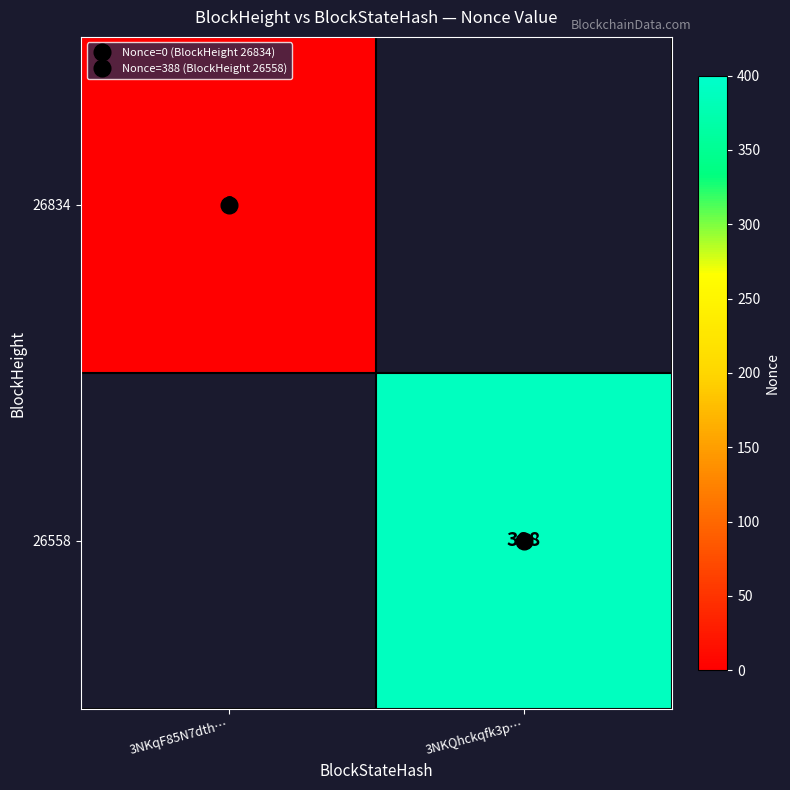

The value of 26834 at 3NKqF85N7dth… is 0.0. True or false?

True